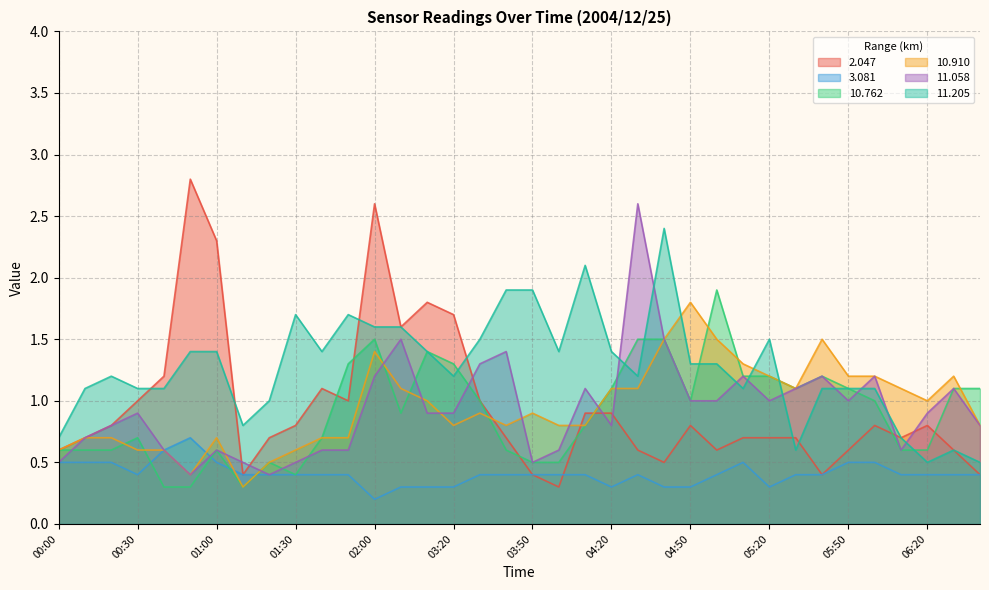

Where is the first local maximum for  11.205?

00:20